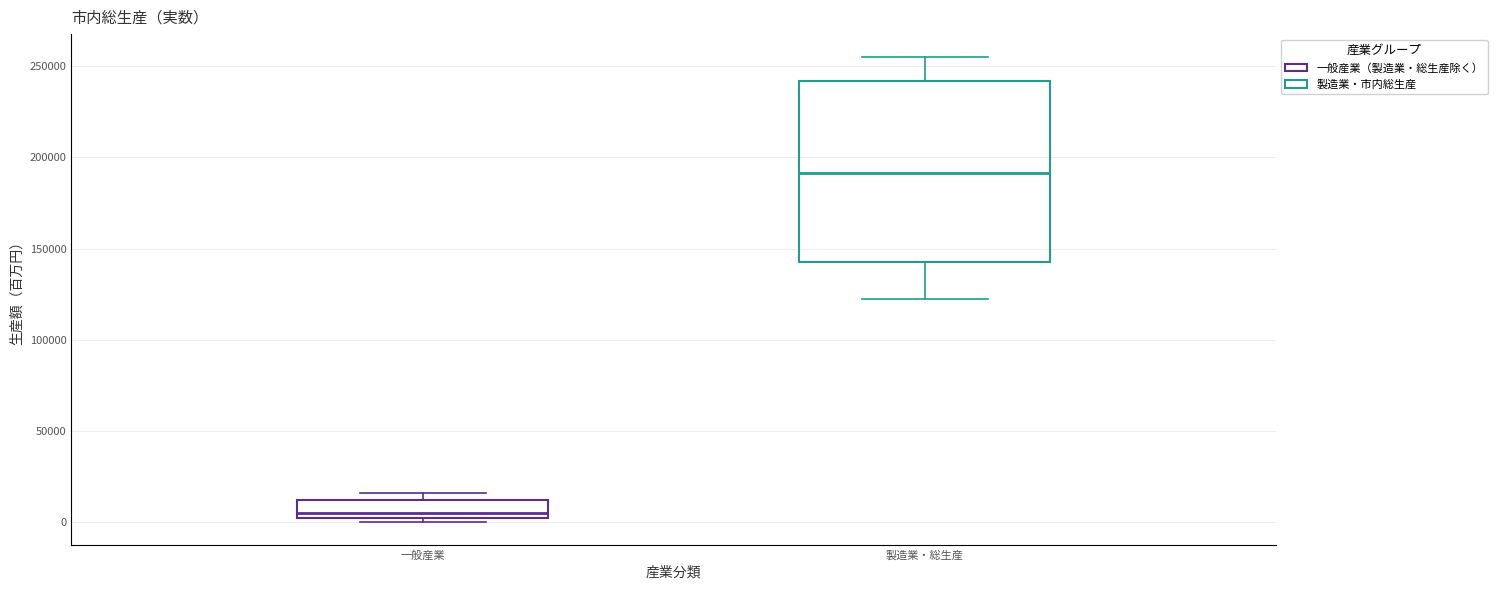

Reading left to right, read every box against the y-axis: the position of its median line, the range the box covers, and the ends of its whiskers. The values are not printed on the chart, so give them approximately, as read against the axis.

一般産業: median 5000, box 0 to 10000, whiskers 0 (just below the box's lower edge) to 15000
製造業・総生産: median 190000, box 145000 to 240000, whiskers 120000 to 255000